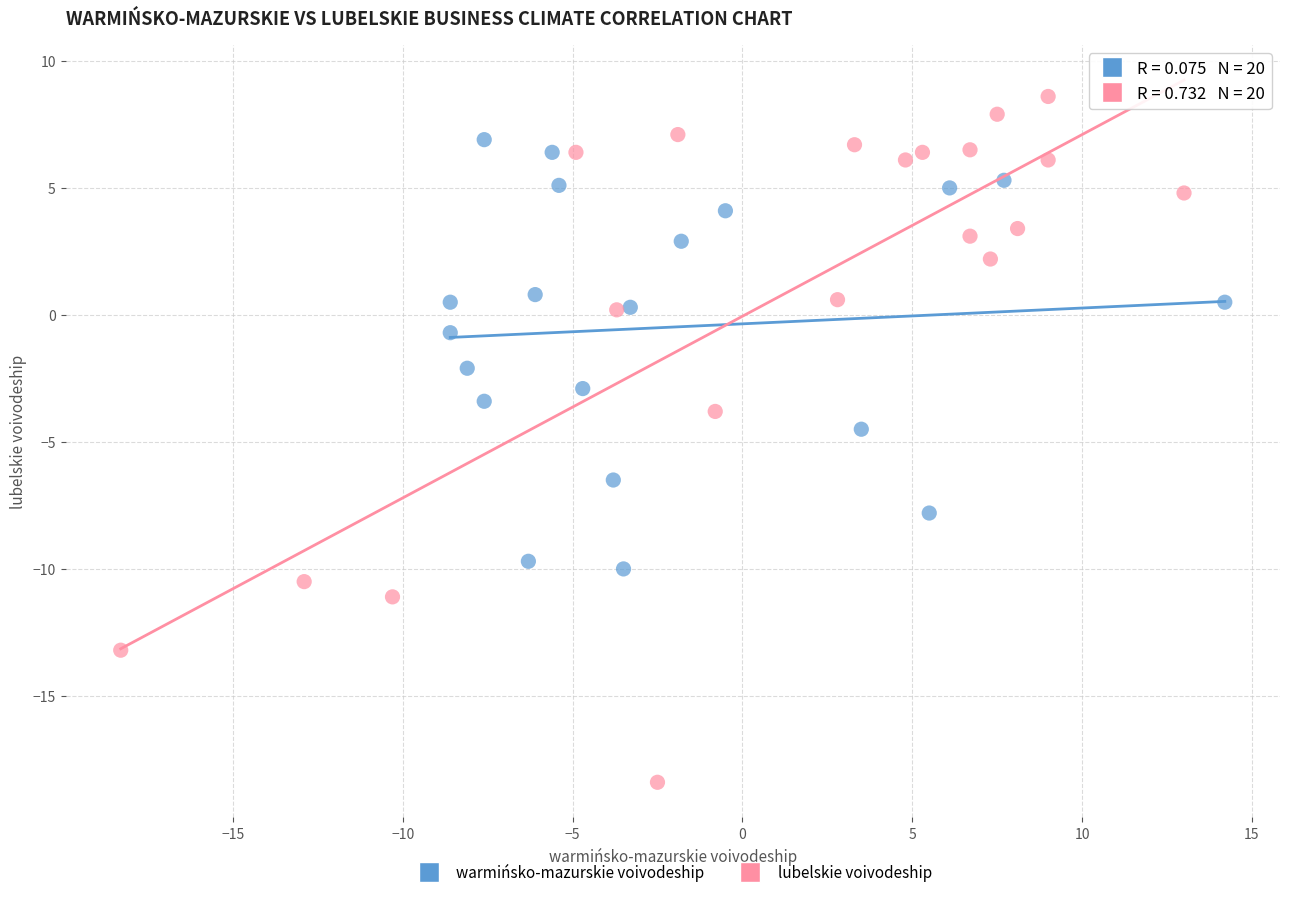

Which series reaches the minimum Y coordinate?

lubelskie voivodeship